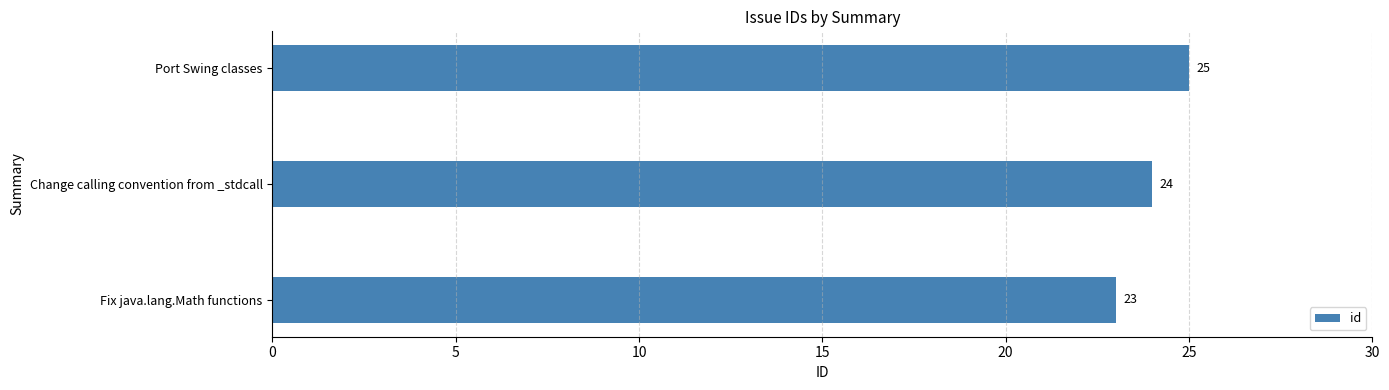

Where is the data nearest to the value 24?

Change calling convention from _stdcall